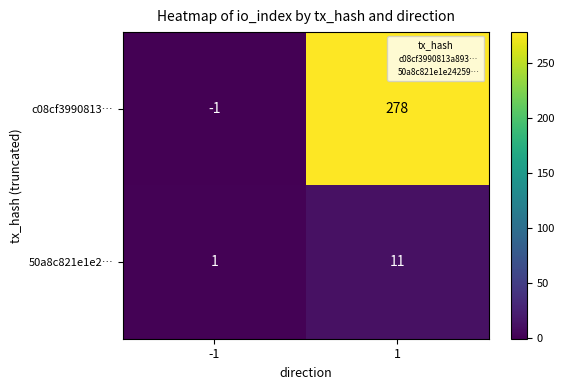

The value of c08cf3990813… at 1 is 185. True or false?

False